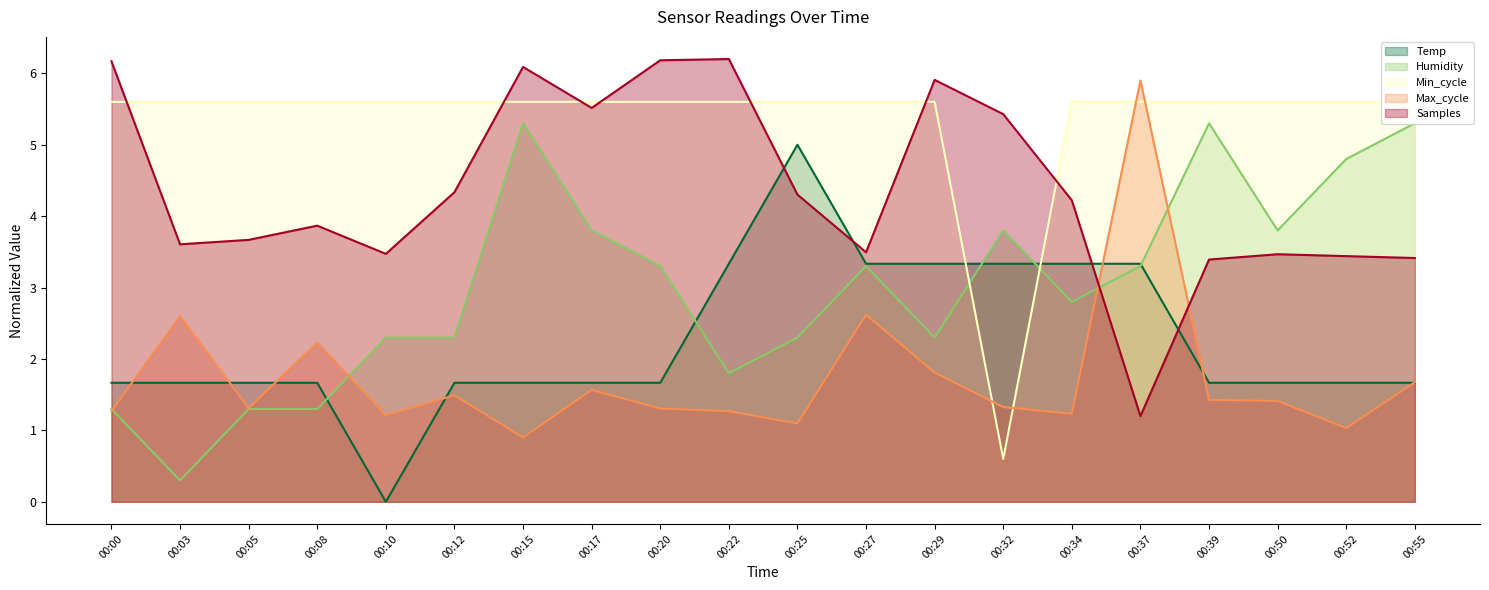

True or false: Humidity has more than 0 points higher than both neighbors.

True